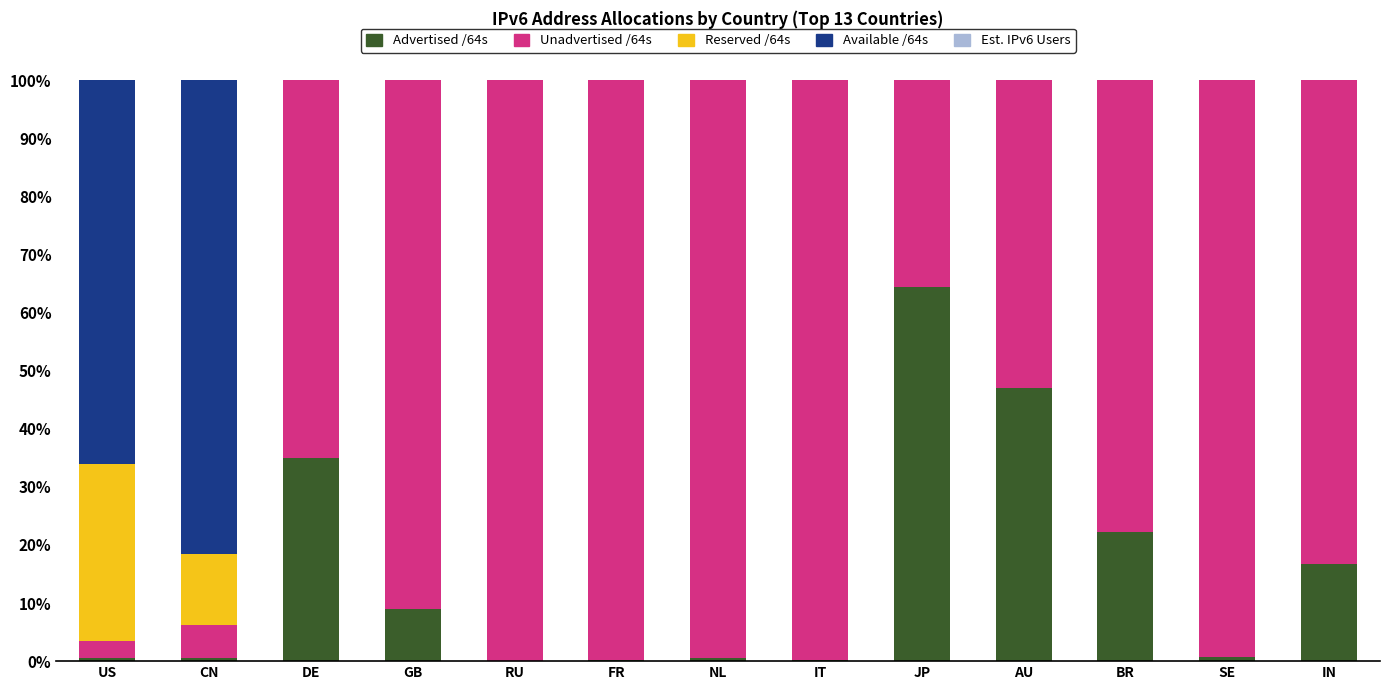

What is the maximum value for Advertised /64s?

64.4